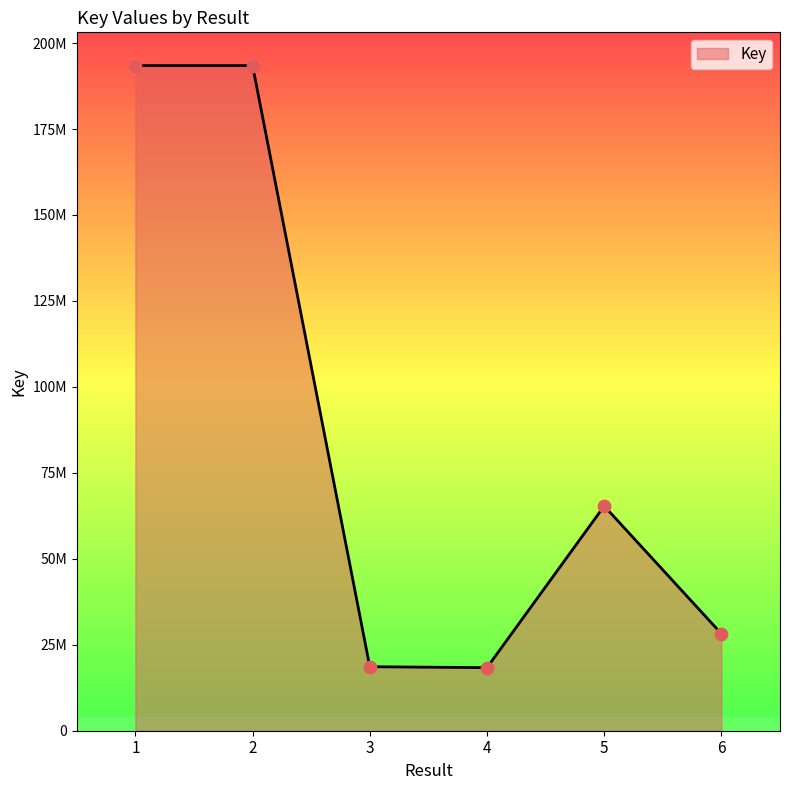

Between 1 and 3, which is larger?

1